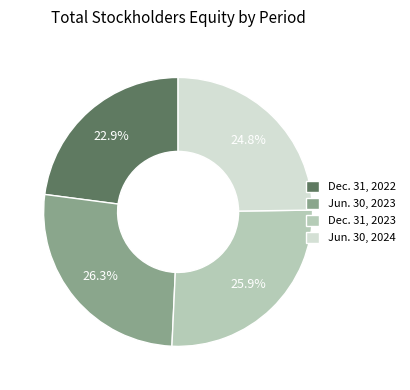

Which has a higher value, Dec. 31, 2022 or Jun. 30, 2024?

Jun. 30, 2024